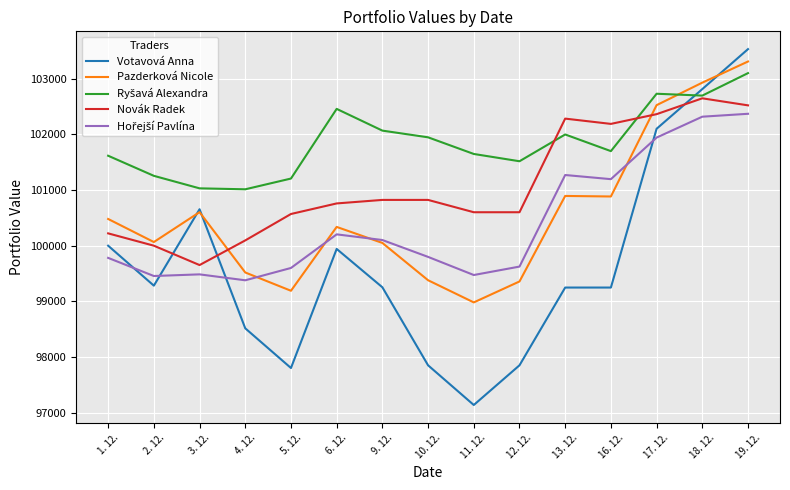

The value of Votavová Anna at 13. 12. is 99248.2. True or false?

True